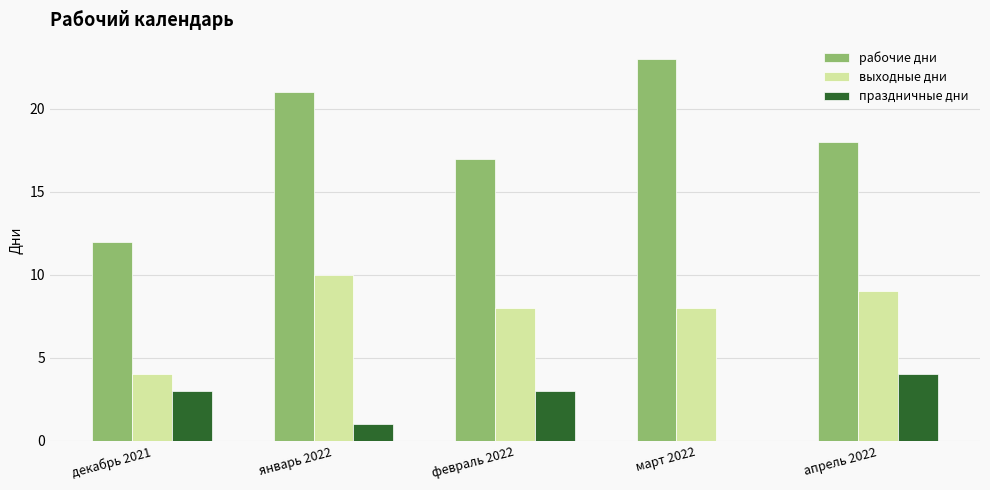

Count the праздничные дни values in the range 1 to 3.

3